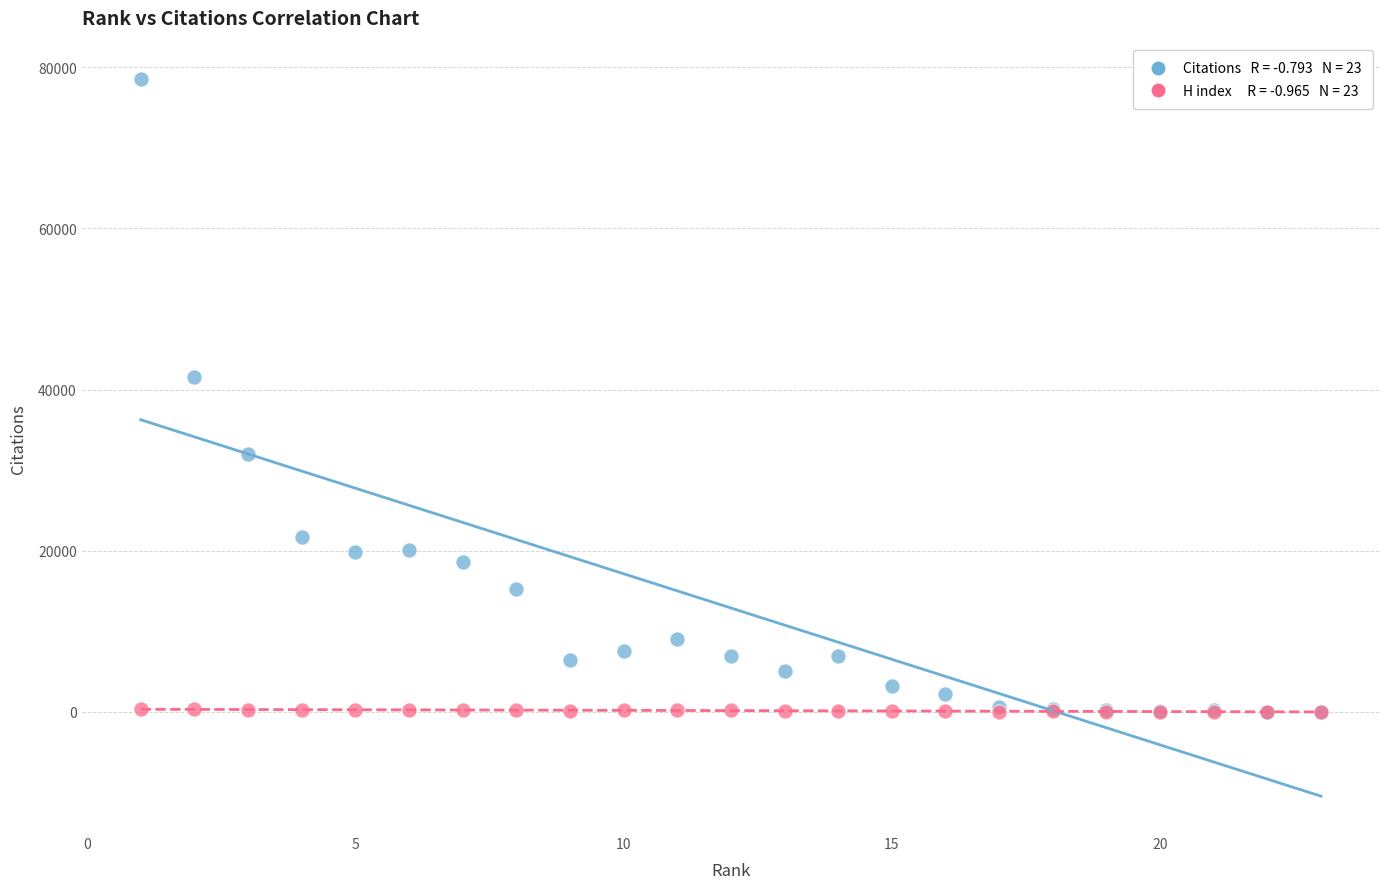

Across all series, what Y value is closest to 39256?

41512